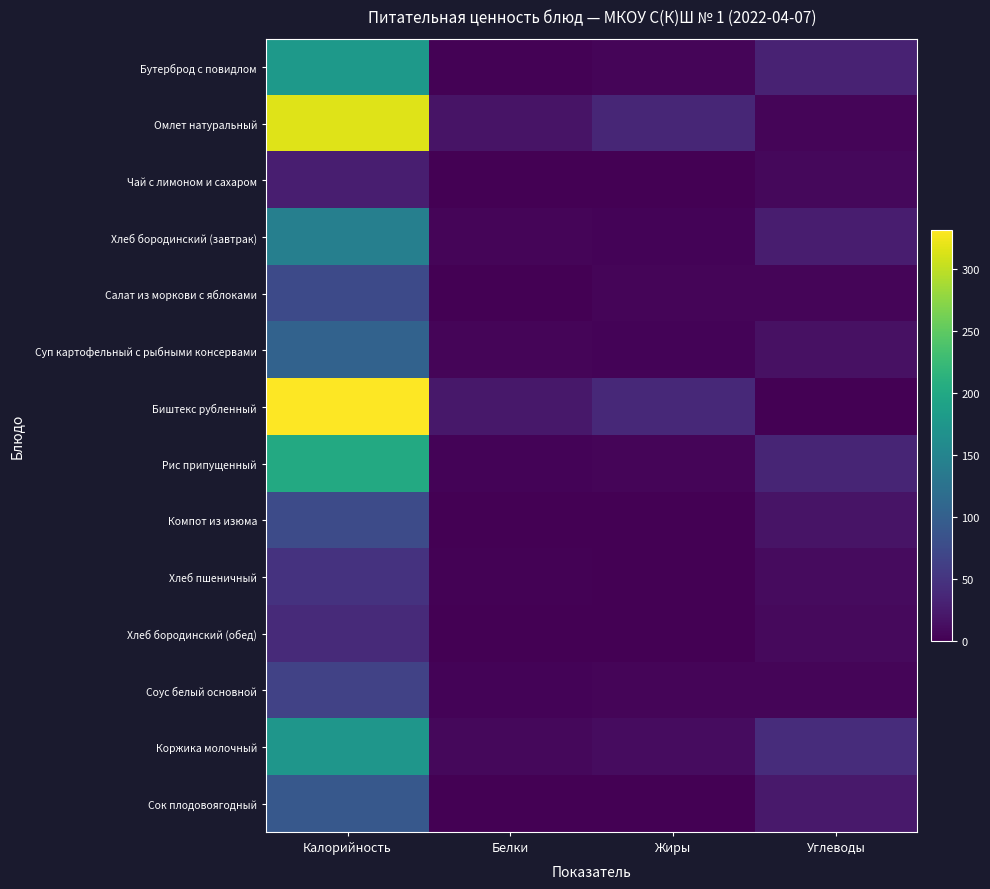

Reading left to right, what are all the values shown in this chart?

Бутерброд с повидлом: Калорийность=179	Белки=2	Жиры=4	Углеводы=32
Омлет натуральный: Калорийность=316	Белки=17	Жиры=36	Углеводы=4
Чай с лимоном и сахаром: Калорийность=28	Белки=0	Жиры=0	Углеводы=7
Хлеб бородинский (завтрак): Калорийность=143	Белки=4	Жиры=3	Углеводы=26
Салат из моркови с яблоками: Калорийность=74	Белки=1	Жиры=4	Углеводы=4
Суп картофельный с рыбными консервами: Калорийность=104	Белки=5	Жиры=3	Углеводы=15
Биштекс рубленный: Калорийность=332	Белки=21	Жиры=38	Углеводы=0
Рис припущенный: Калорийность=202	Белки=3	Жиры=5	Углеводы=35
Компот из изюма: Калорийность=76	Белки=0	Жиры=0	Углеводы=18
Хлеб пшеничный: Калорийность=48	Белки=2	Жиры=0	Углеводы=10
Хлеб бородинский (обед): Калорийность=40	Белки=1	Жиры=0	Углеводы=8
Соус белый основной: Калорийность=66	Белки=3	Жиры=4	Углеводы=4
Коржика молочный: Калорийность=175	Белки=7	Жиры=11	Углеводы=42
Сок плодовоягодный: Калорийность=92	Белки=0	Жиры=0	Углеводы=23